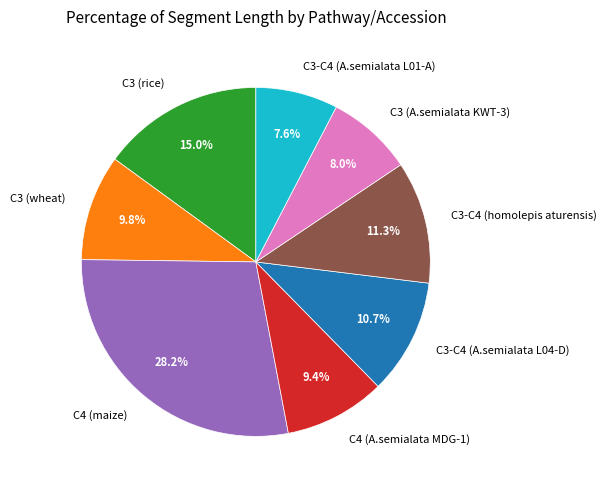

What percentage is the C3 (rice) slice, to the nearest percent?

15%